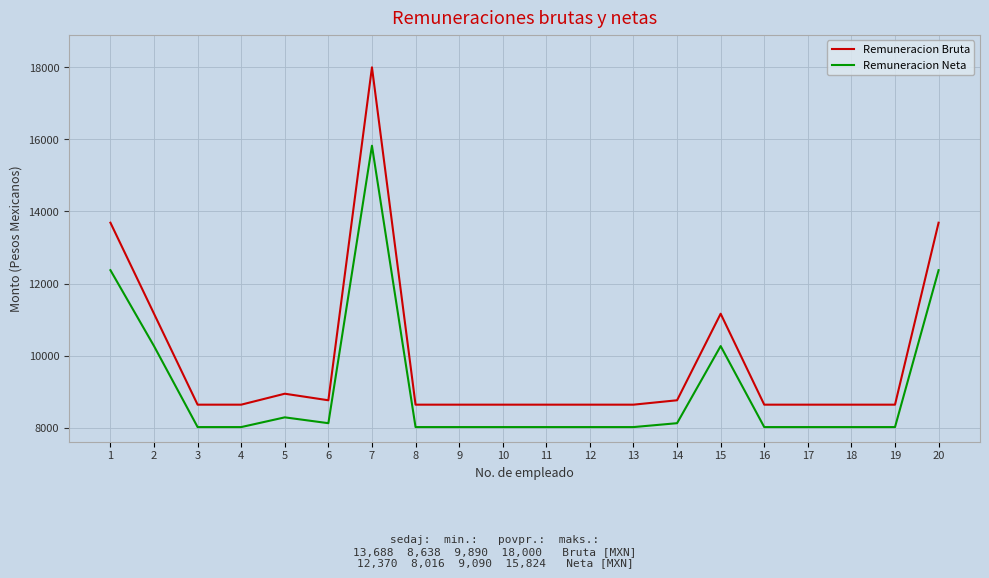

True or false: Remuneracion Bruta and Remuneracion Neta intersect in this chart.

False